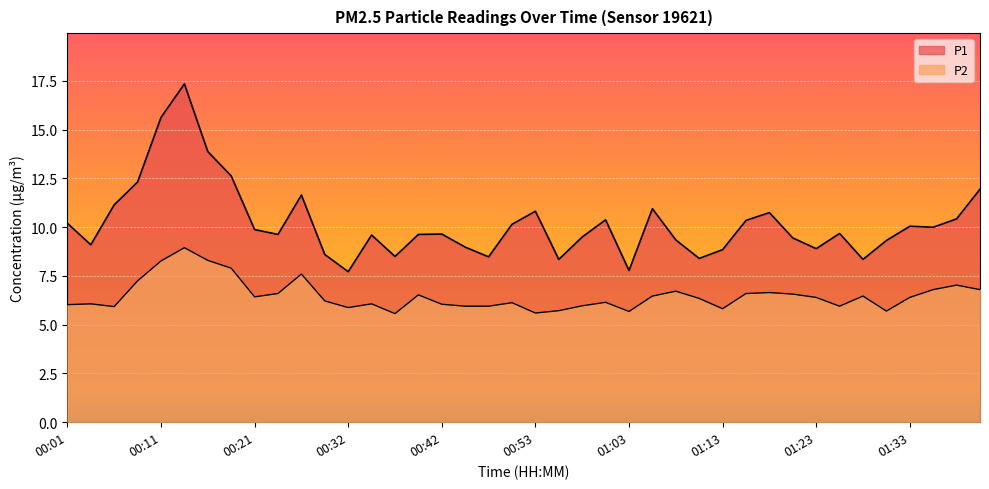

What is the label of the 29th point from the right?

00:29